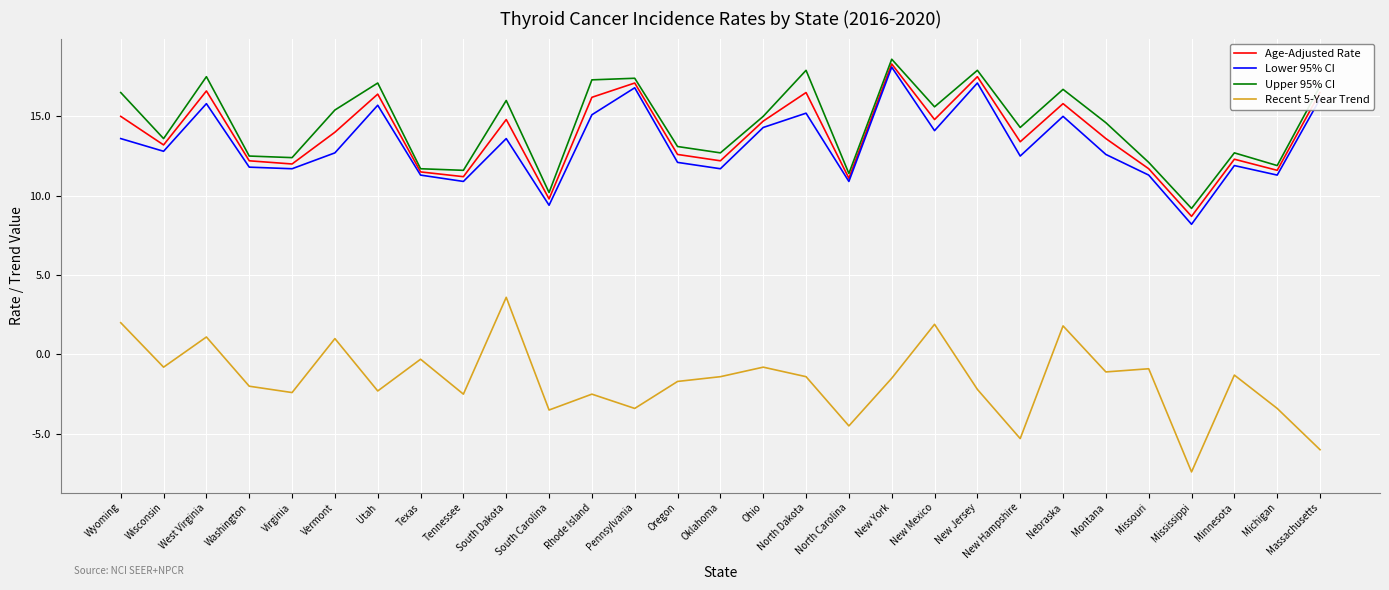

Is it true that Age-Adjusted Rate equals 8.7 at Mississippi?

True